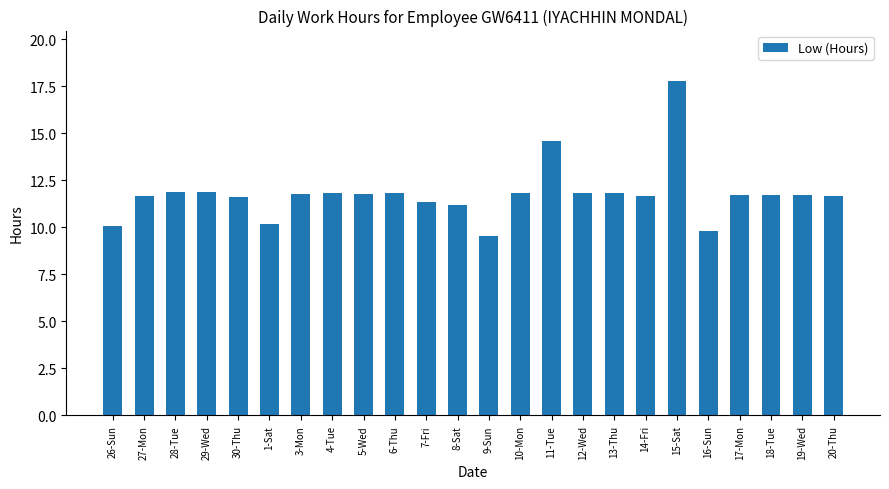

Approximately how many times larger is the value at 9-Sun compared to 19-Wed?

0.8